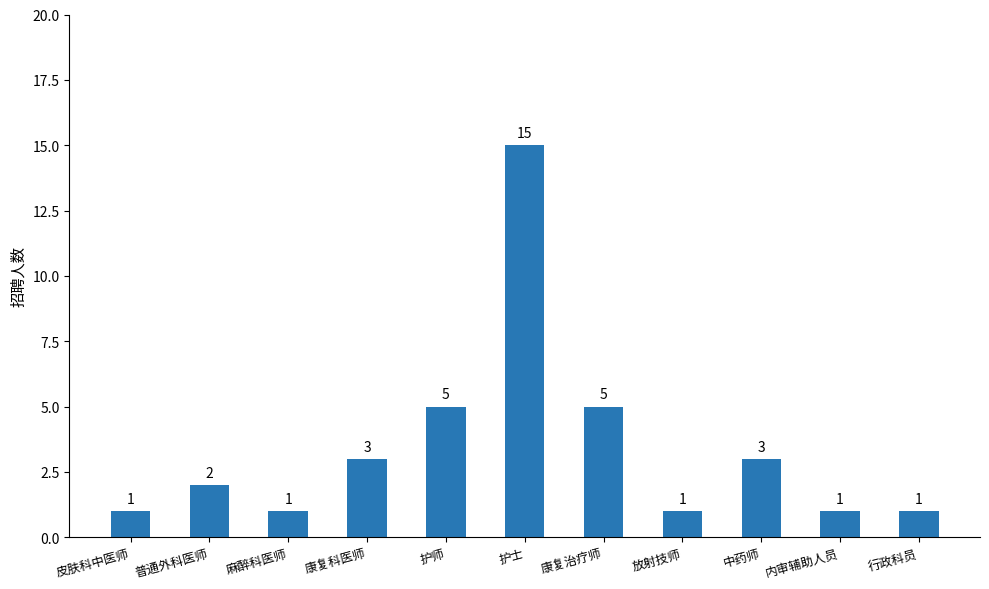

What is the sum of all values?

38